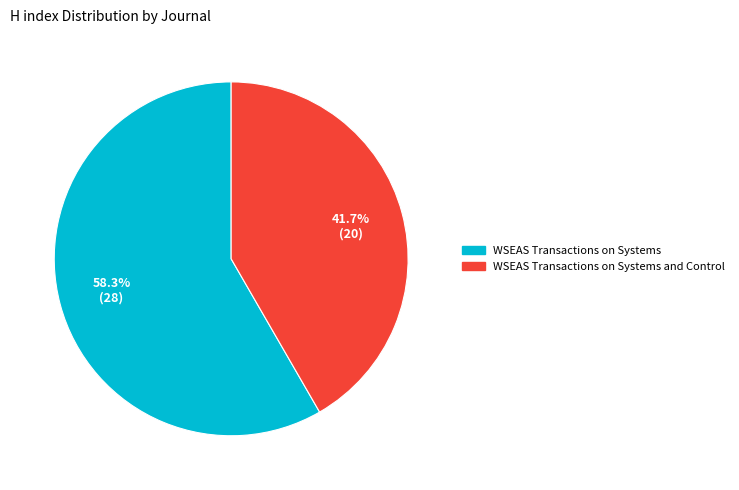

Which category has the smallest portion of the pie?

WSEAS Transactions on Systems and Control